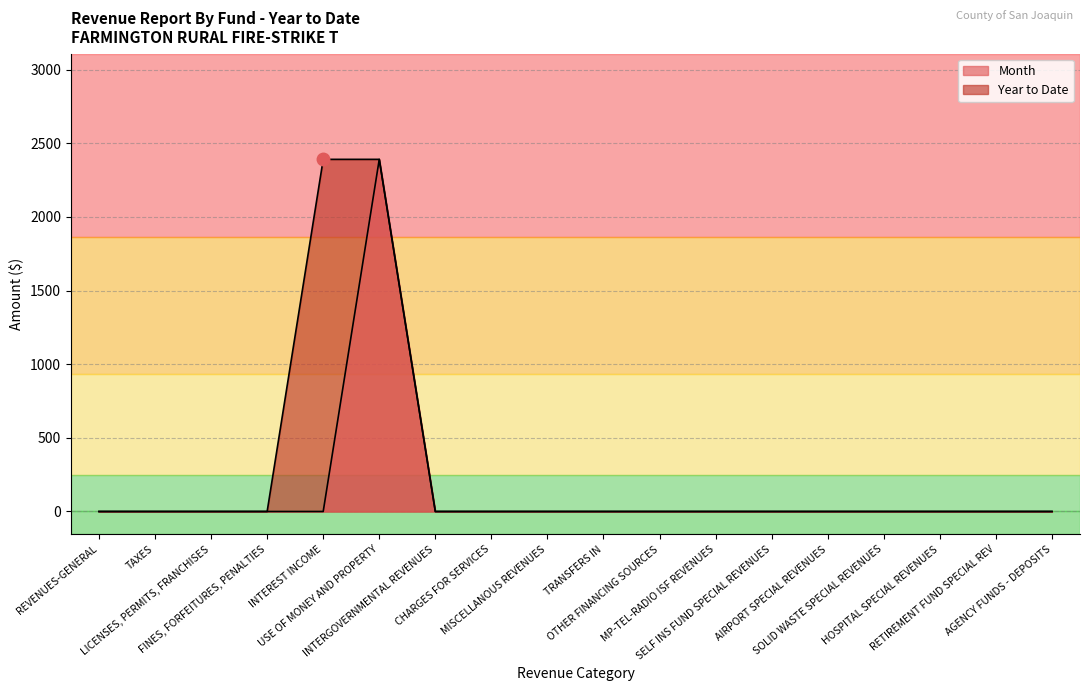

What is the difference between the maximum and second lowest values in the Month series?

2391